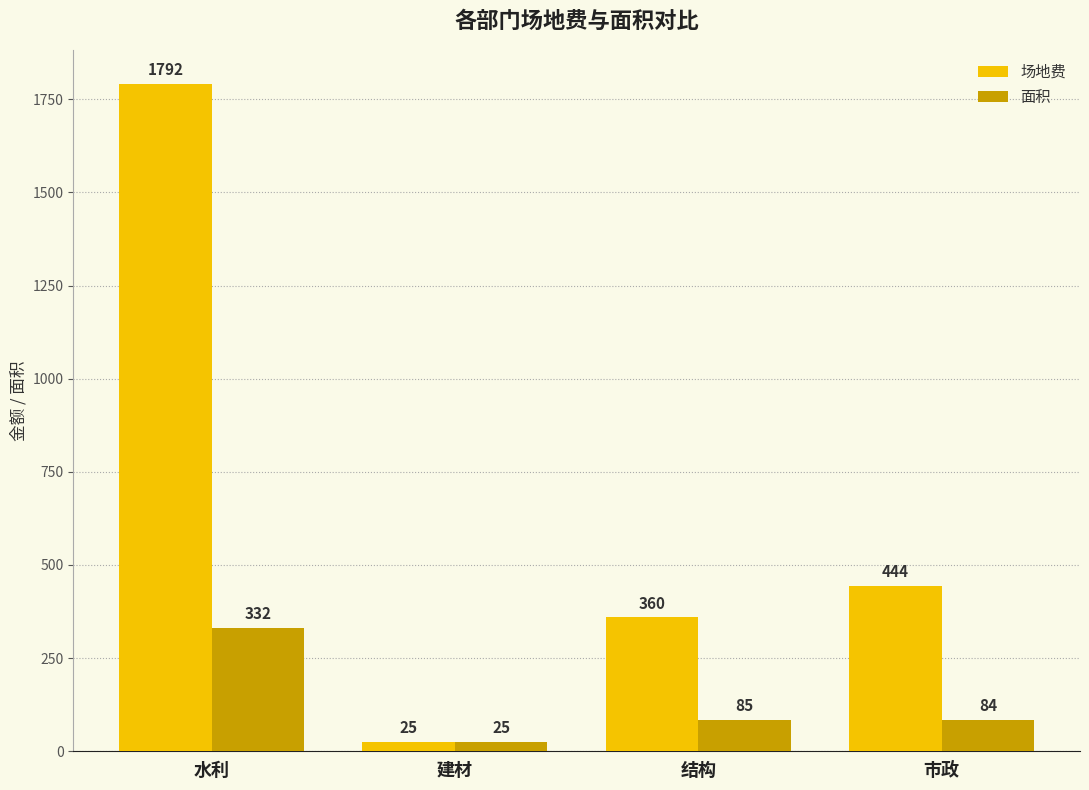

What is the highest value of the 面积 series?

332